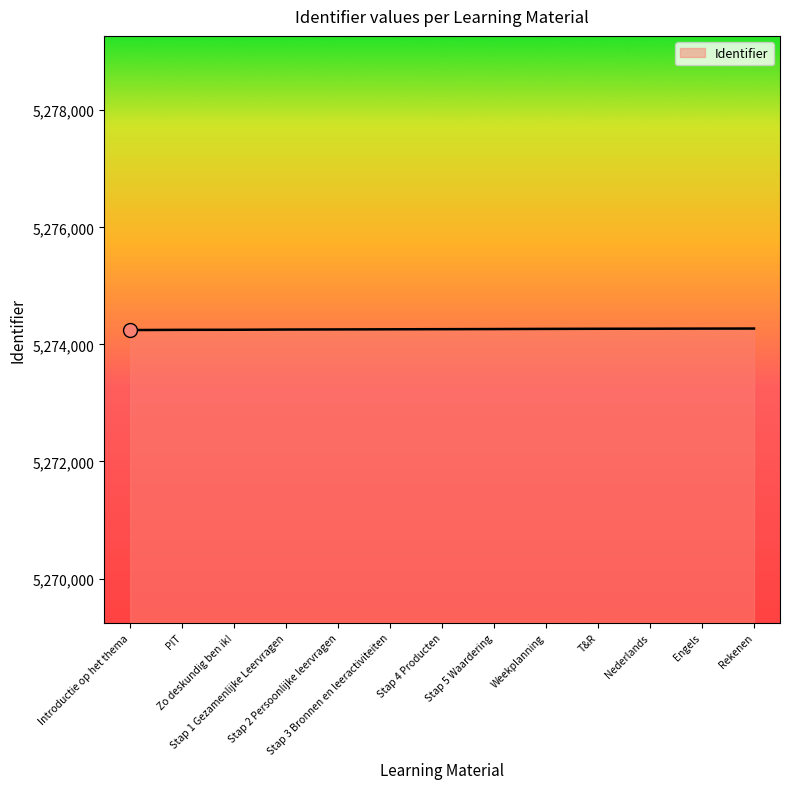

What is the change in value from Stap 2 Persoonlijke leervragen to Weekplanning?

+9